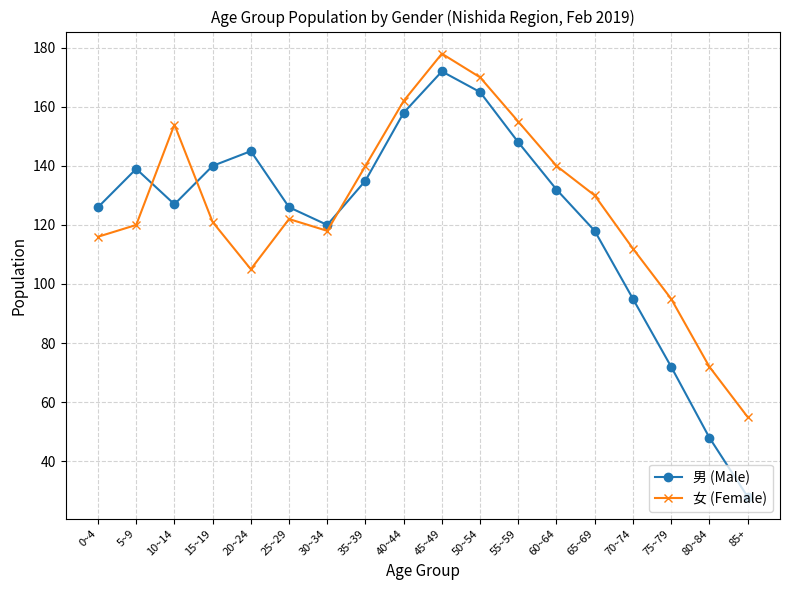

What is the average value of the 女 (Female) series?

126